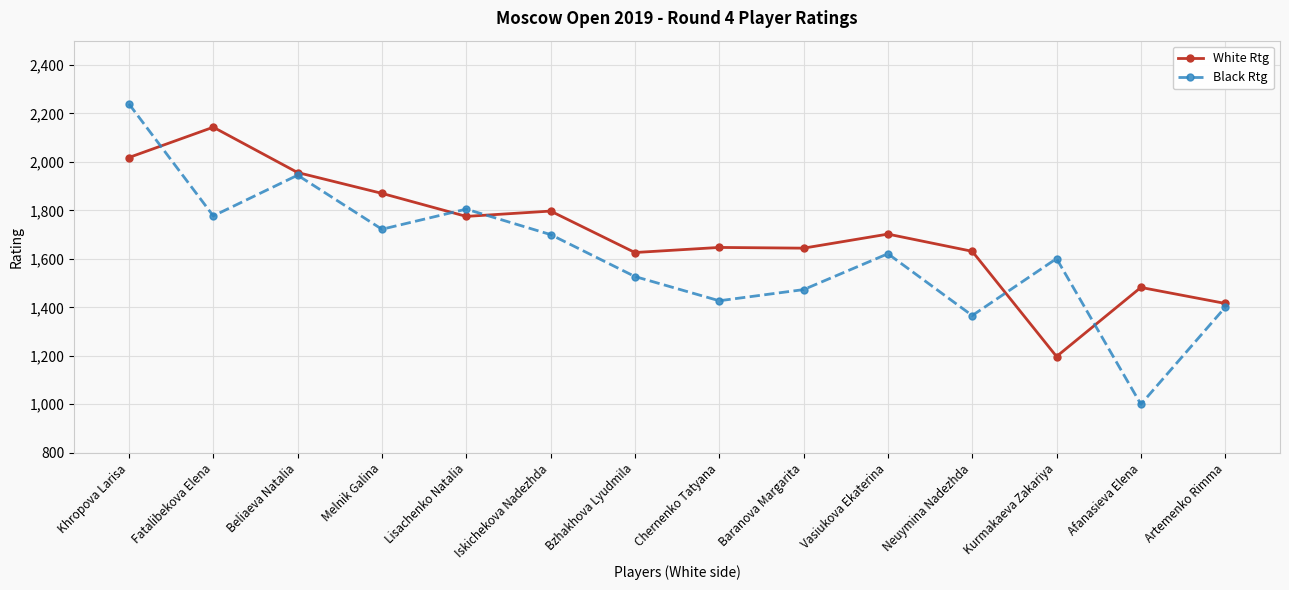

At which label does Black Rtg reach its peak?

Khropova Larisa